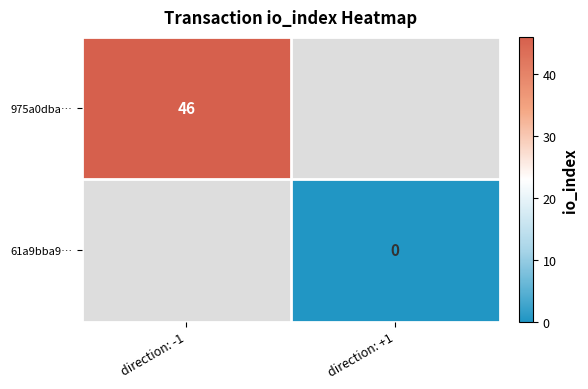

Is the value of 61a9bba9… at direction: +1 greater than the value of 975a0dba… at direction: -1?

No